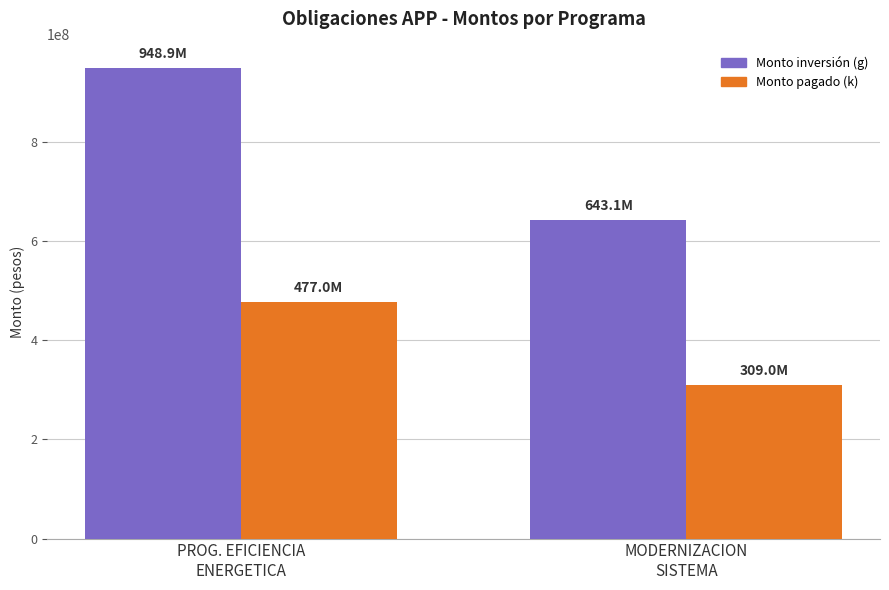

Which series changed the most between PROG. EFICIENCIA
ENERGETICA and MODERNIZACION
SISTEMA?

Monto inversión (g)